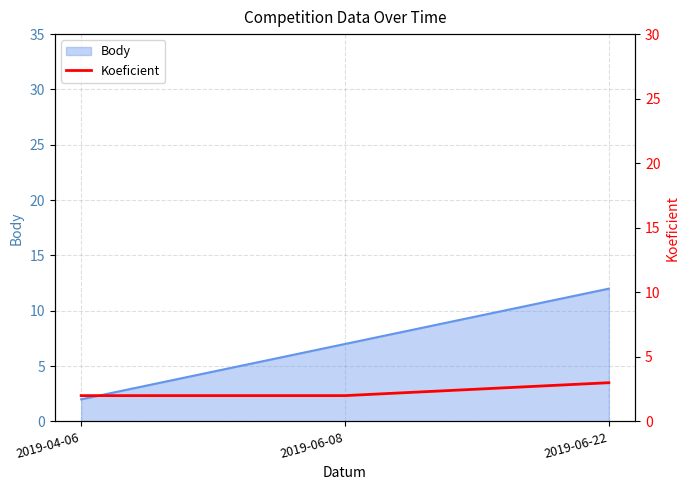

What is the label of the 1st point from the right?

2019-06-22